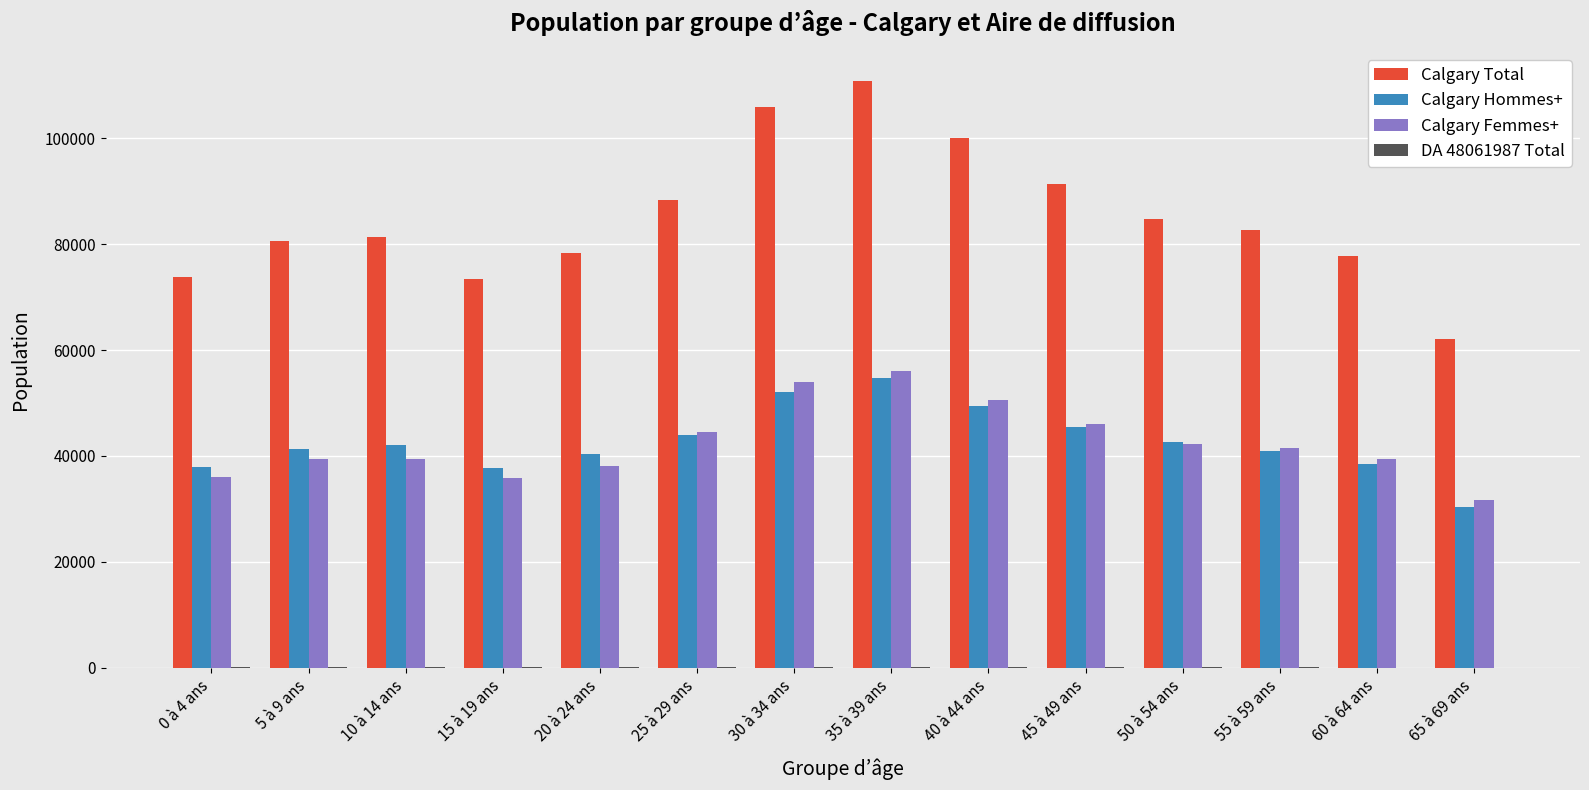

How many groups of bars are there?

14